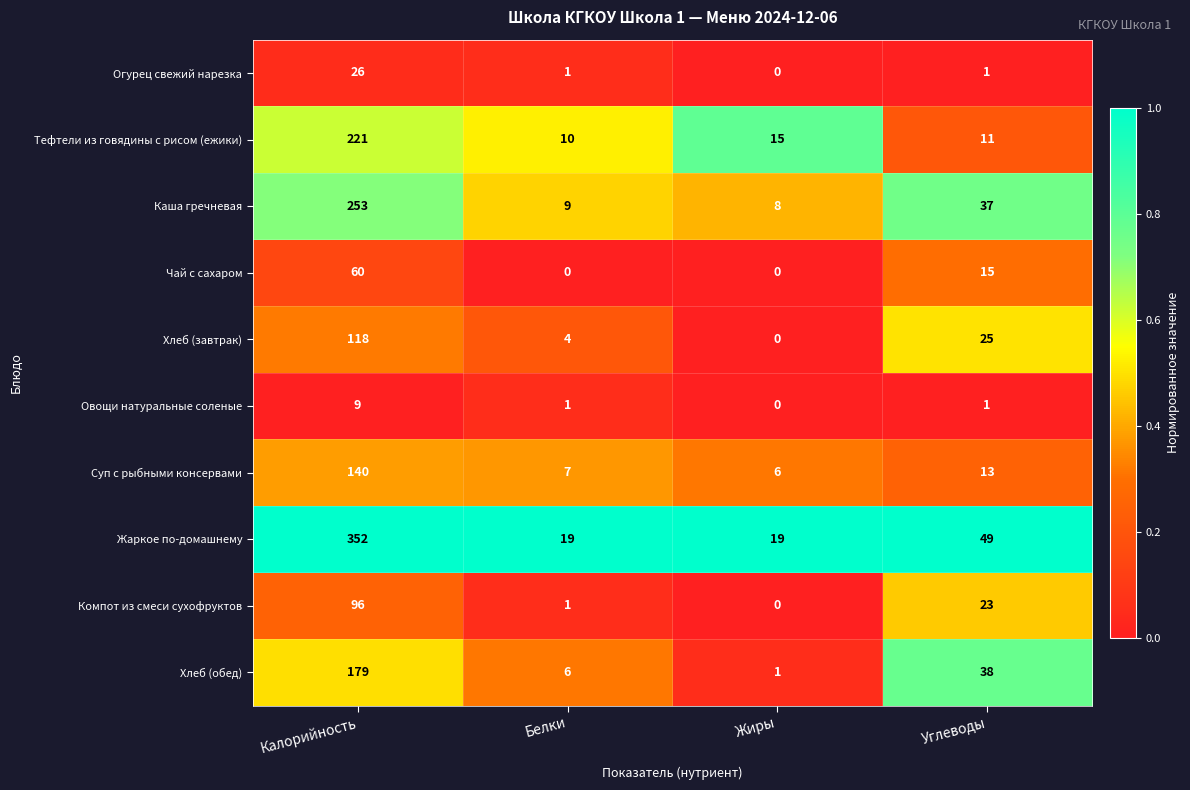

What is the total value across all series at Калорийность?

1454